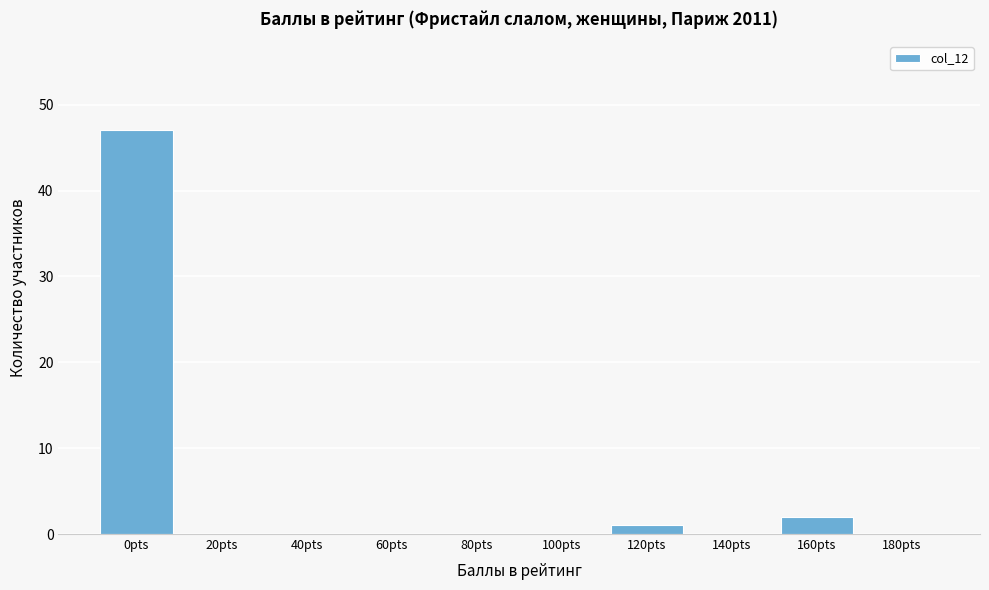

Reading left to right, what are all the values shown in this chart?

0pts=47	20pts=0	40pts=0	60pts=0	80pts=0	100pts=0	120pts=1	140pts=0	160pts=2	180pts=0